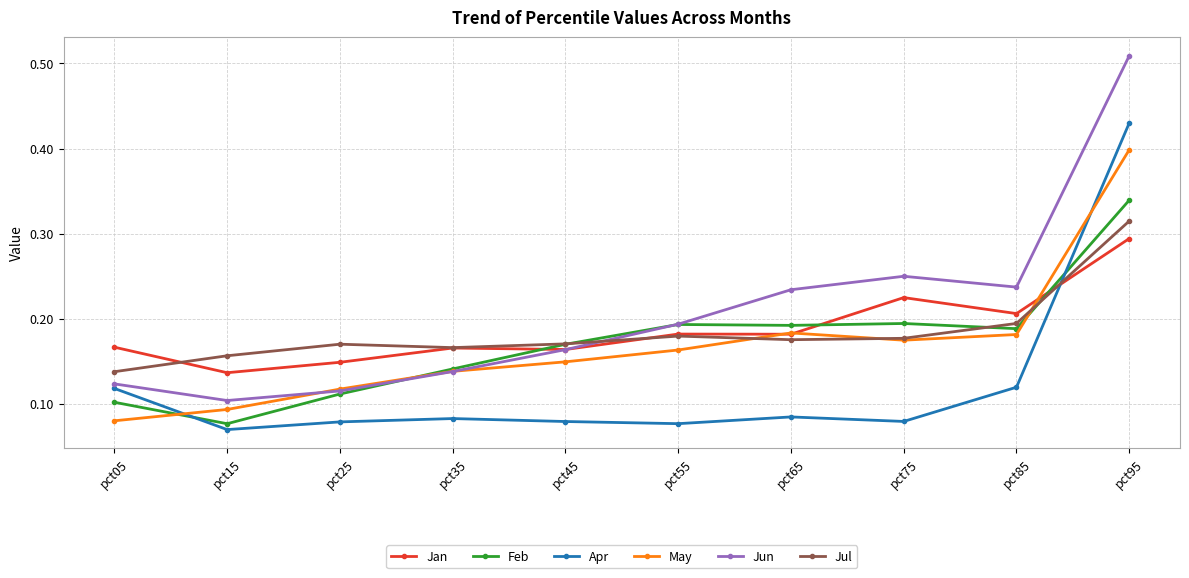

Between pct05 and pct65, which series saw the biggest shift?

Jun